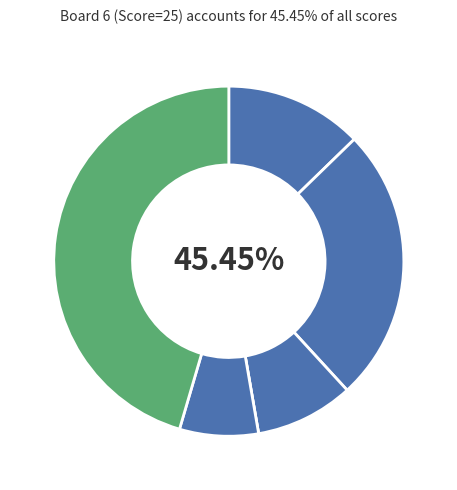

Approximately how many times larger is the value at Board 5 compared to Board 3?

0.8